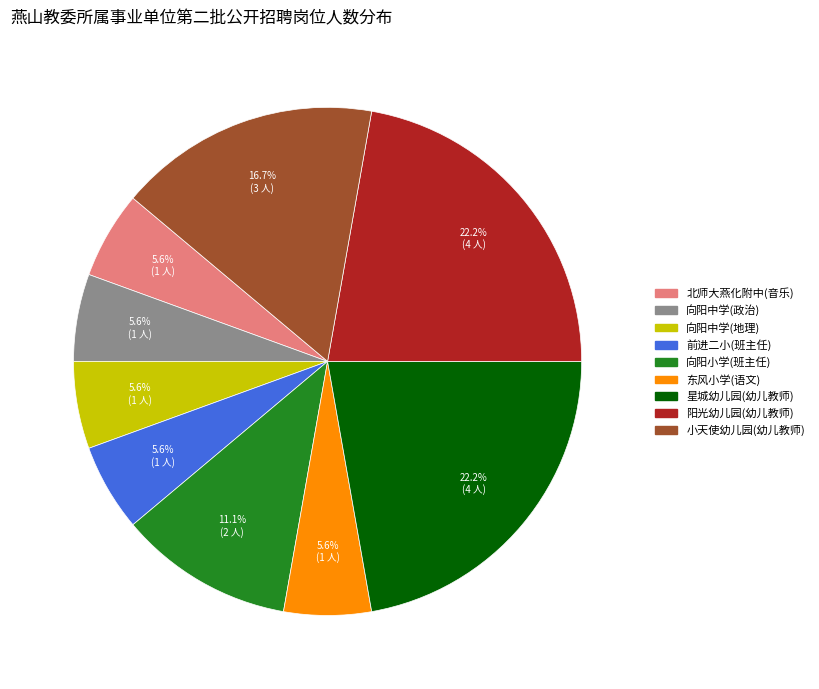

The 向阳中学(政治) slice represents 1% of the pie. True or false?

False